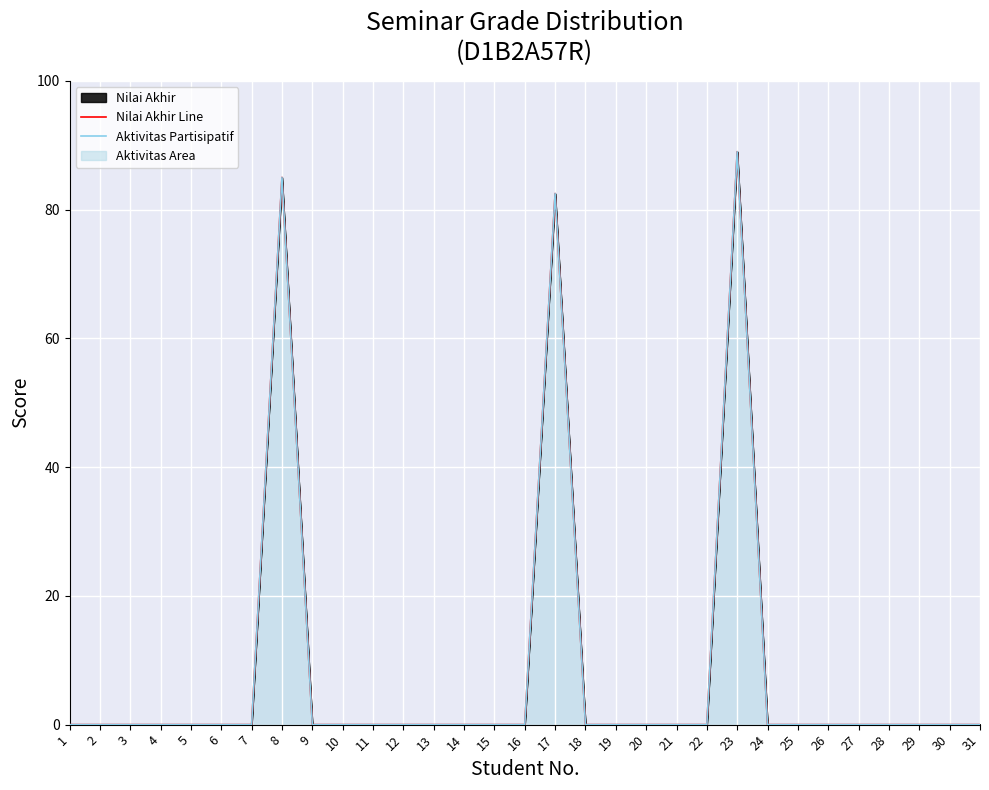

Count the number of data series in this chart.

2